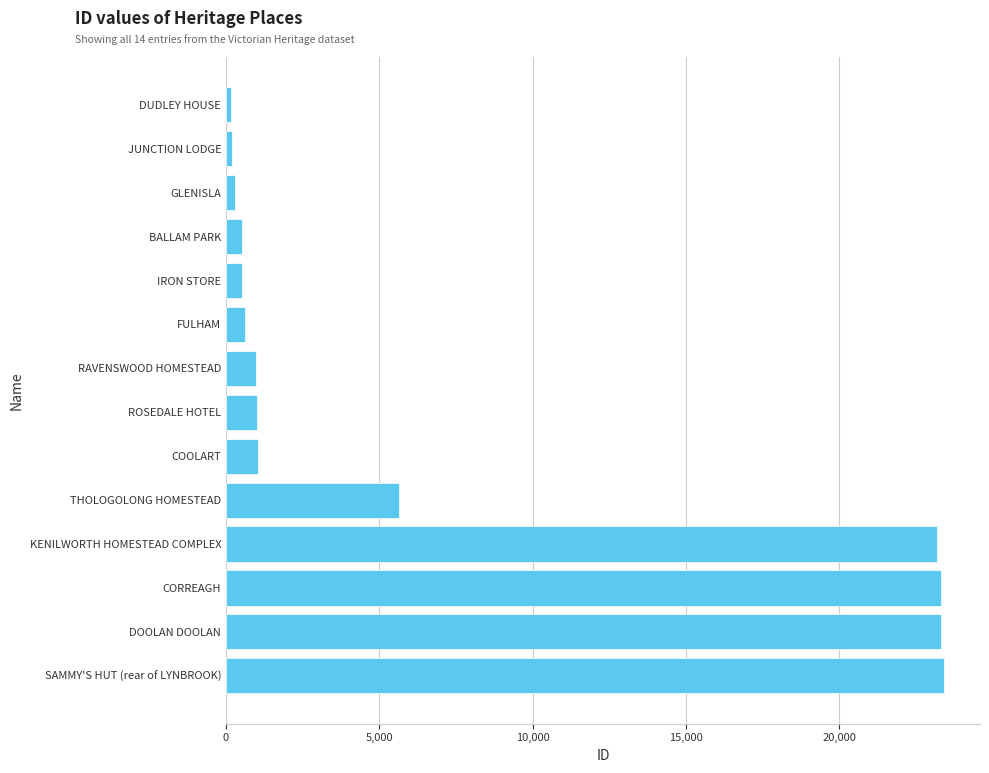

Does the chart contain stacked bars?

No